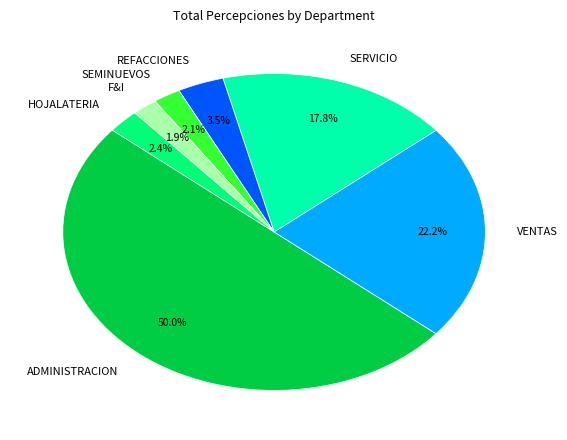

Which slice is the largest?

ADMINISTRACION